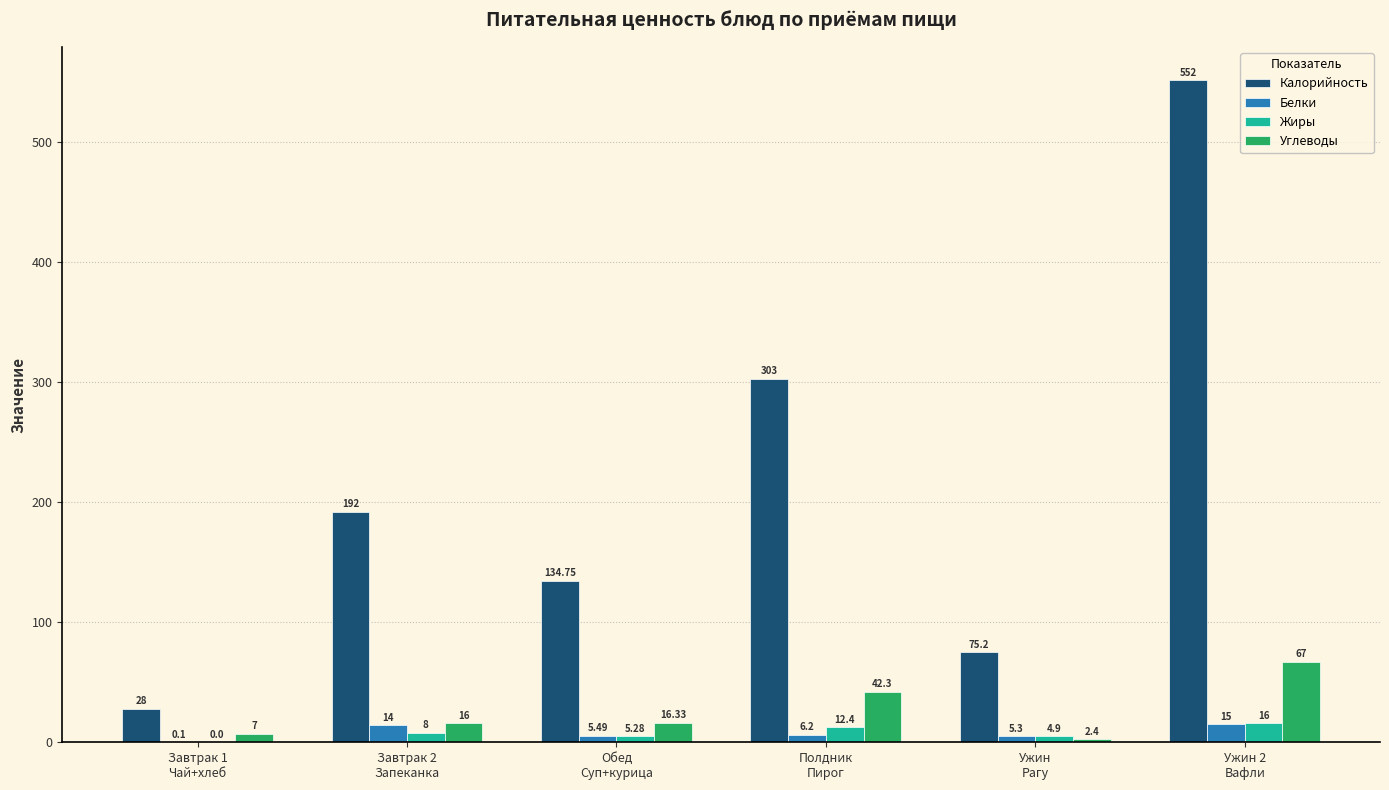

Reading left to right, list all the values displayed in this chart.

Калорийность: 28.0	192.0	134.8	303.0	75.2	552.0
Белки: 0.1	14.0	5.5	6.2	5.3	15.0
Жиры: 0.0	8.0	5.3	12.4	4.9	16.0
Углеводы: 7.0	16.0	16.3	42.3	2.4	67.0